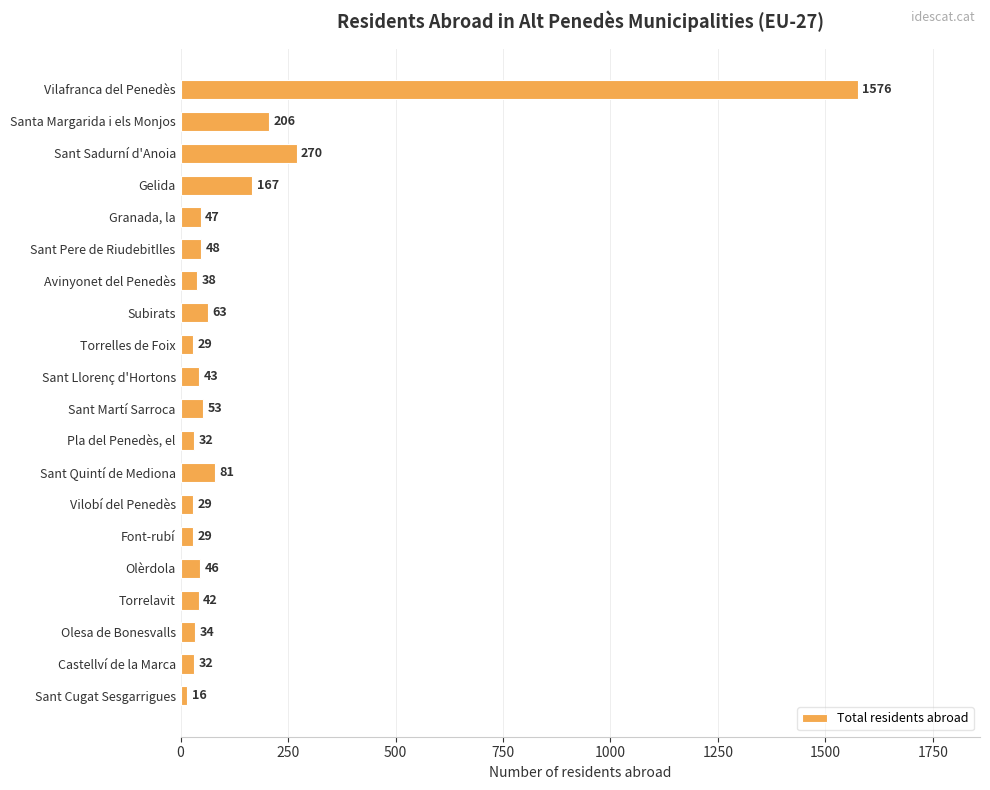

Count the number of data series in this chart.

1